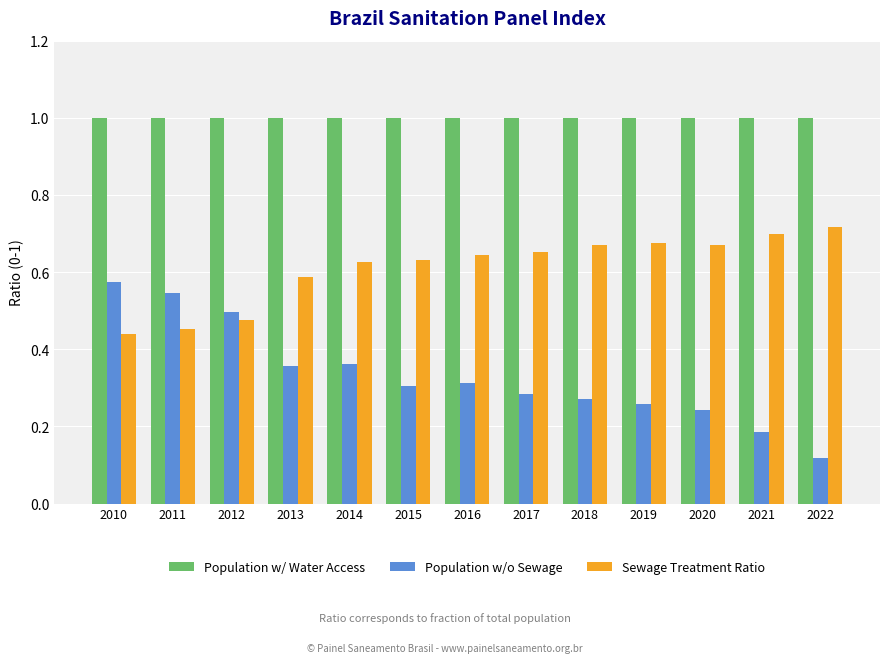

List the series in order of their peak value, lowest first.

Population w/o Sewage, Sewage Treatment Ratio, Population w/ Water Access